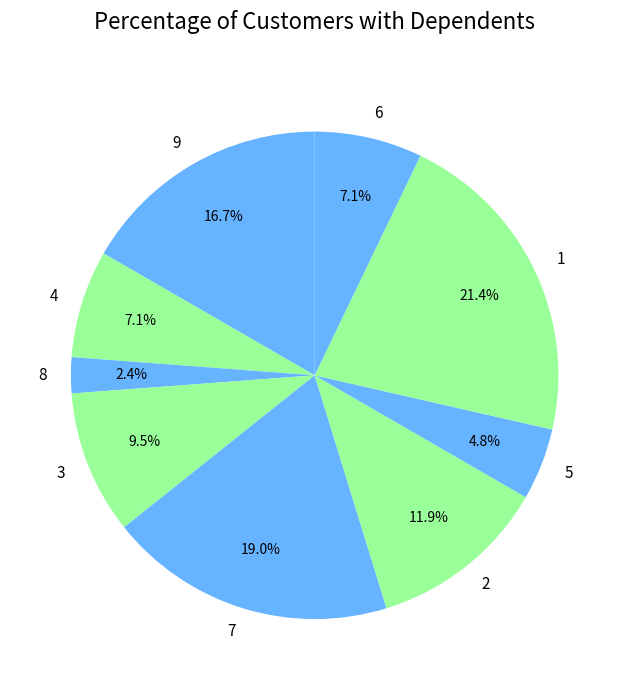

Combined, what portion of the pie is 9 and 7?

35.7%